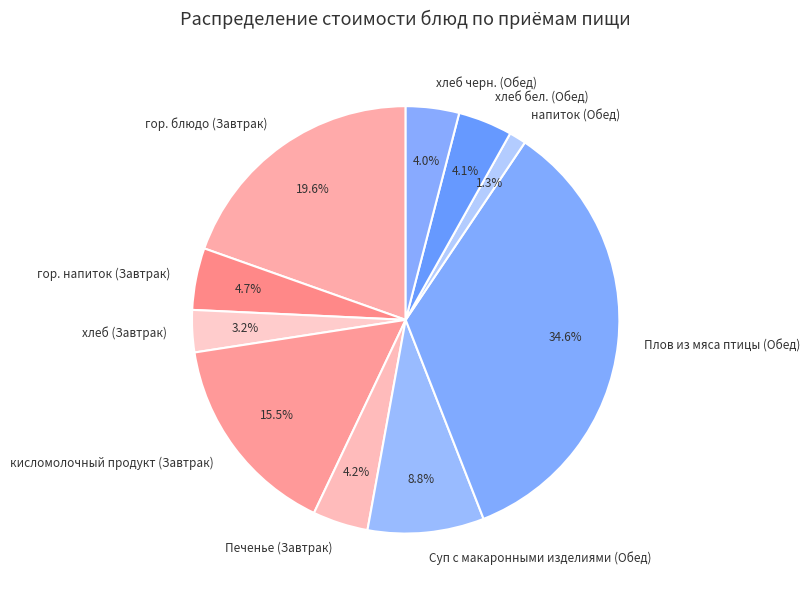

True or false: Суп с макаронными изделиями (Обед) accounts for 9% of the total.

True